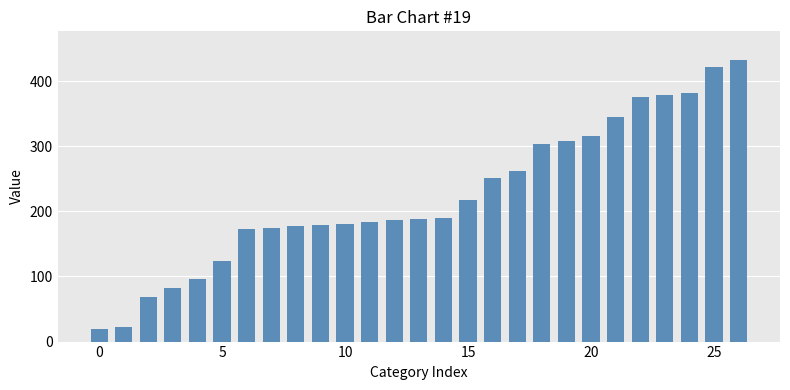

What is the smallest value displayed?

20